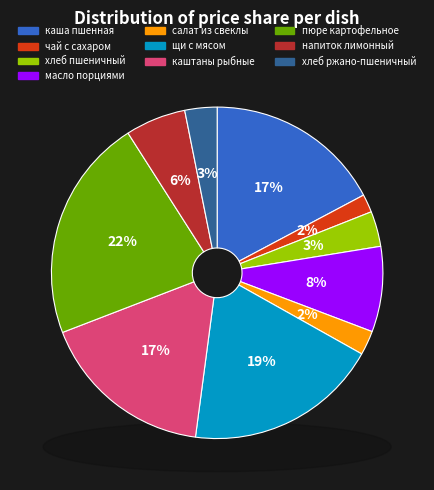

True or false: хлеб пшеничный accounts for 3% of the total.

True